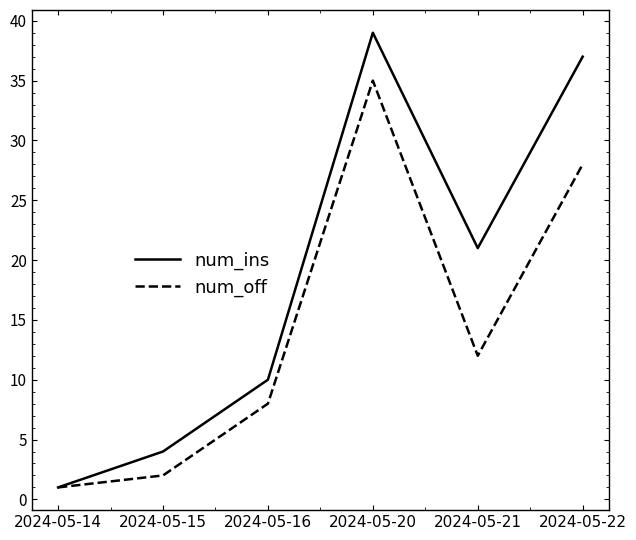

Rank the series by their average value, from lowest to highest.

num_off, num_ins